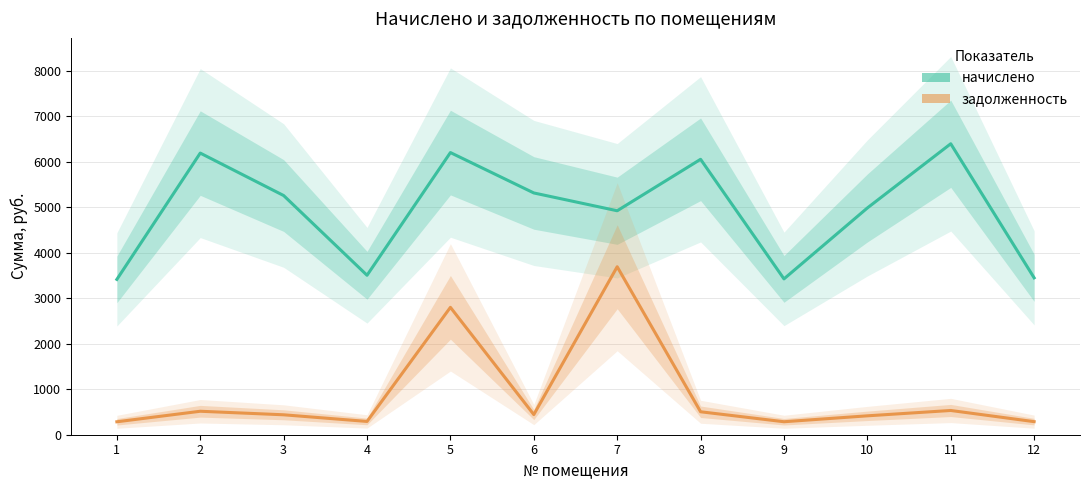

What is the lowest value of the начислено series?

3416.4